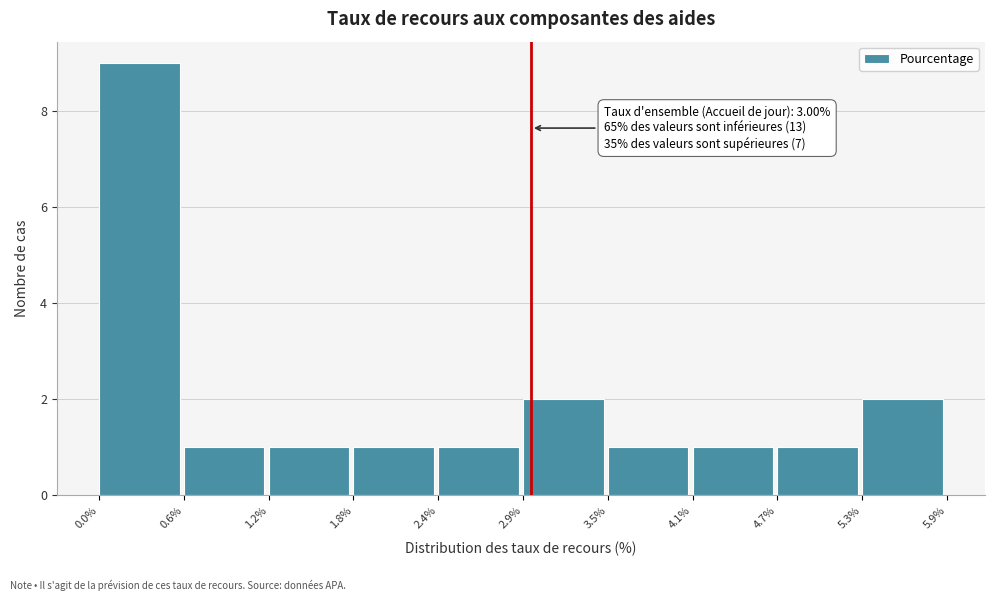

Which range on the x-axis has the tallest bar?

0.0% to 0.6%